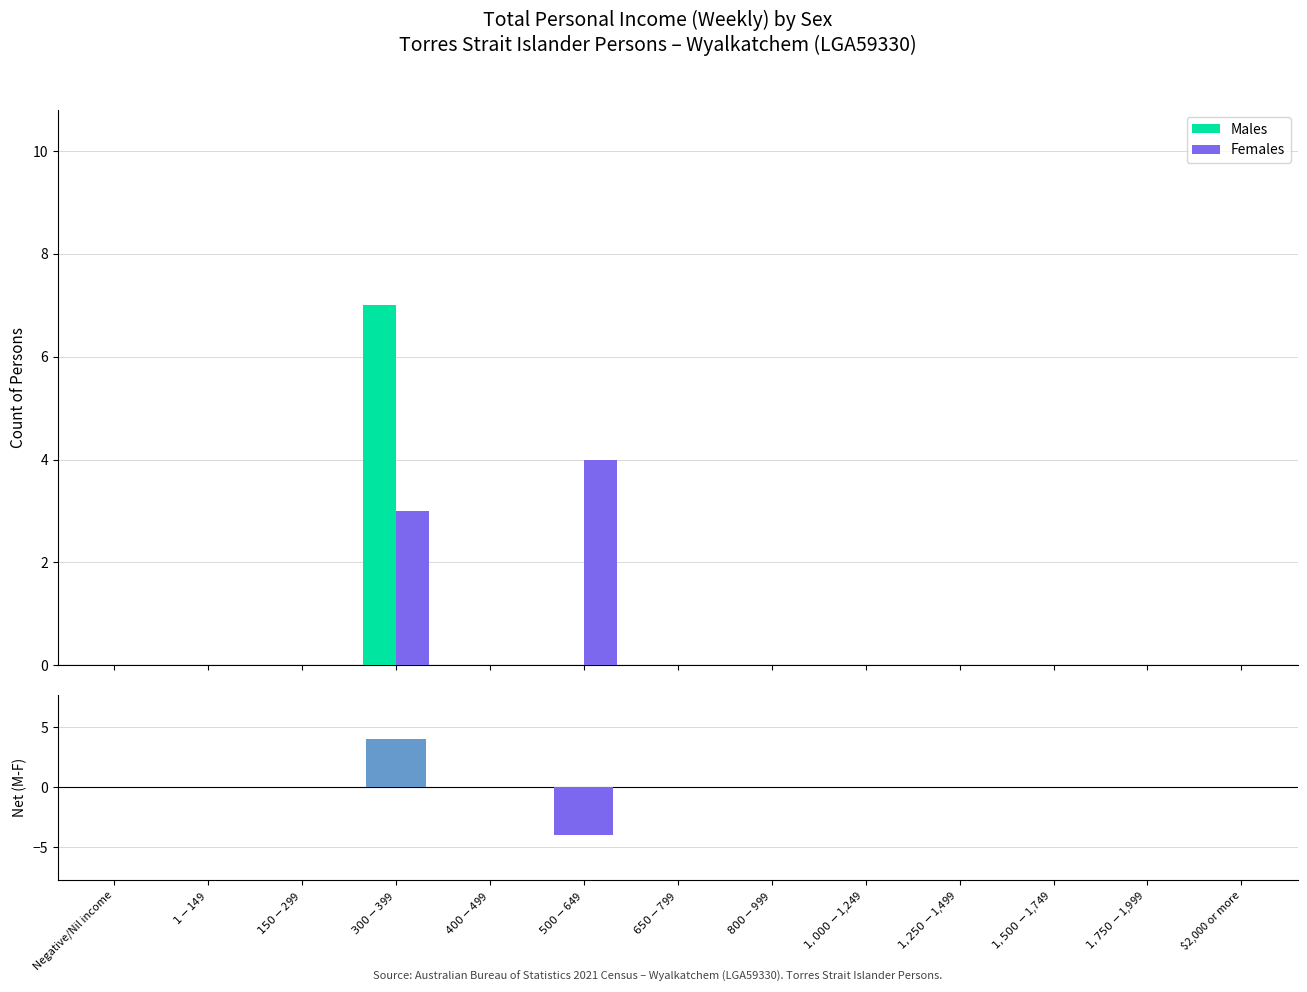

Reading left to right, extract all data points from this chart.

Males: Negative/Nil income=0	$1-$149=0	$150-$299=0	$300-$399=7	$400-$499=0	$500-$649=0	$650-$799=0	$800-$999=0	$1,000-$1,249=0	$1,250-$1,499=0	$1,500-$1,749=0	$1,750-$1,999=0	$2,000 or more=0
Females: Negative/Nil income=0	$1-$149=0	$150-$299=0	$300-$399=3	$400-$499=0	$500-$649=4	$650-$799=0	$800-$999=0	$1,000-$1,249=0	$1,250-$1,499=0	$1,500-$1,749=0	$1,750-$1,999=0	$2,000 or more=0
Net (Males - Females): Negative/Nil income=0	$1-$149=0	$150-$299=0	$300-$399=4	$400-$499=0	$500-$649=-4	$650-$799=0	$800-$999=0	$1,000-$1,249=0	$1,250-$1,499=0	$1,500-$1,749=0	$1,750-$1,999=0	$2,000 or more=0